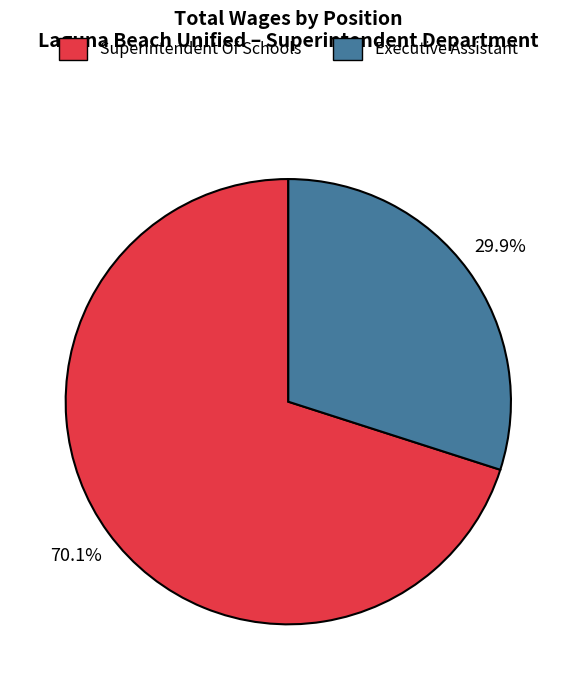

Rank the categories by value from lowest to highest.

Executive Assistant, Superintendent Of Schools